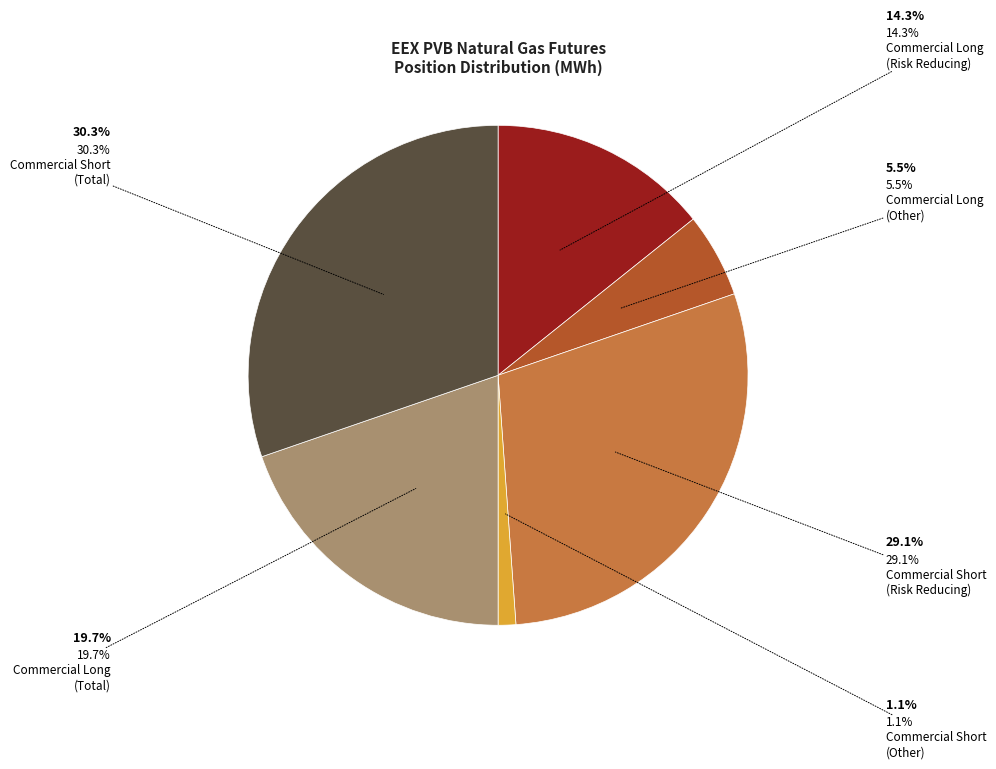

Does any single category account for the majority?

No